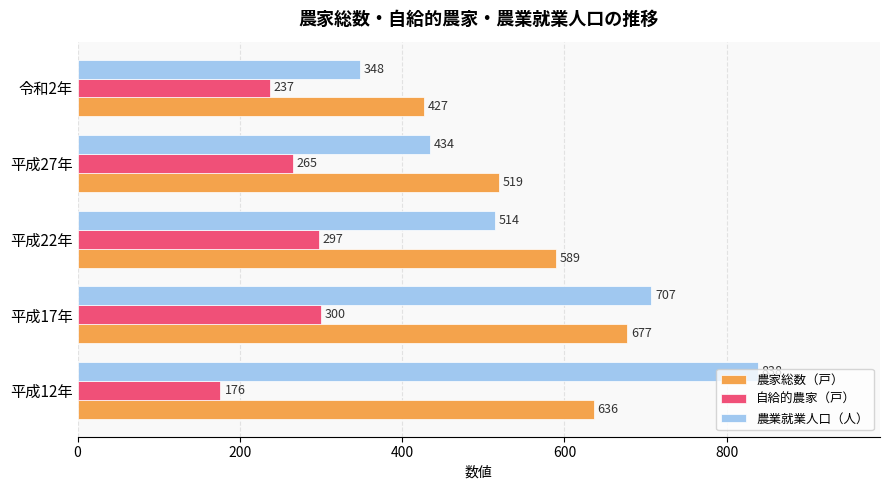

How many 農業就業人口（人） values are between 434 and 707?

3